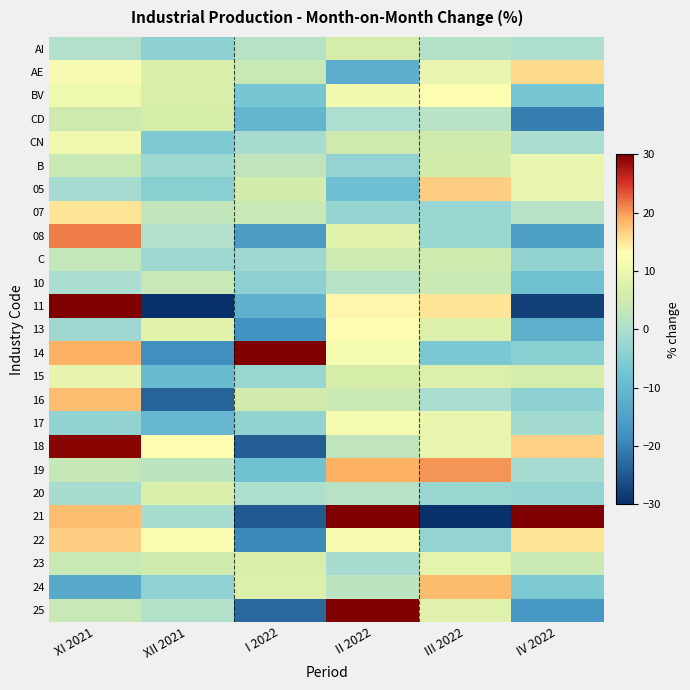

Which category has the lowest value across all series?

III 2022